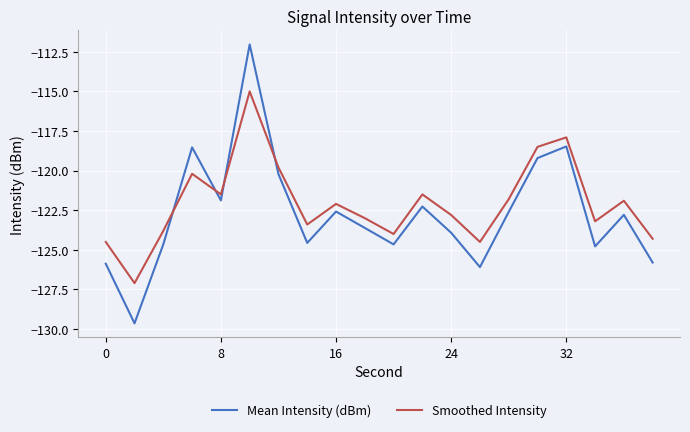

Rank the series by their maximum value, from lowest to highest.

Smoothed Intensity, Mean Intensity (dBm)